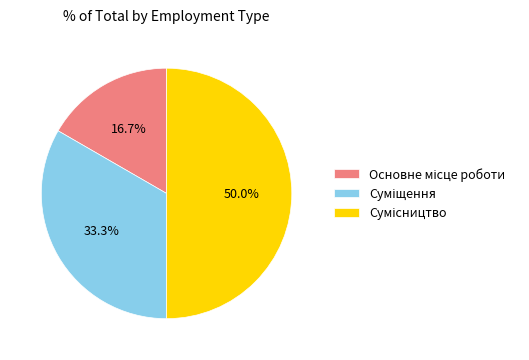

To the nearest percent, what portion does Сумісництво represent?

50%